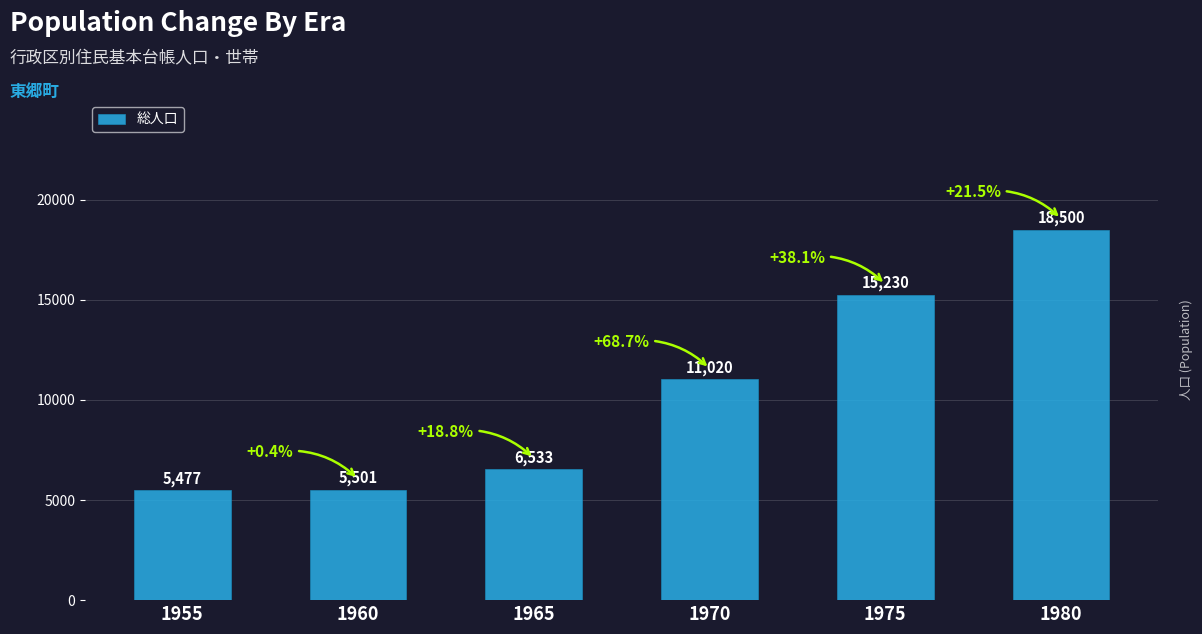

Which label corresponds to the largest value in the chart?

1980